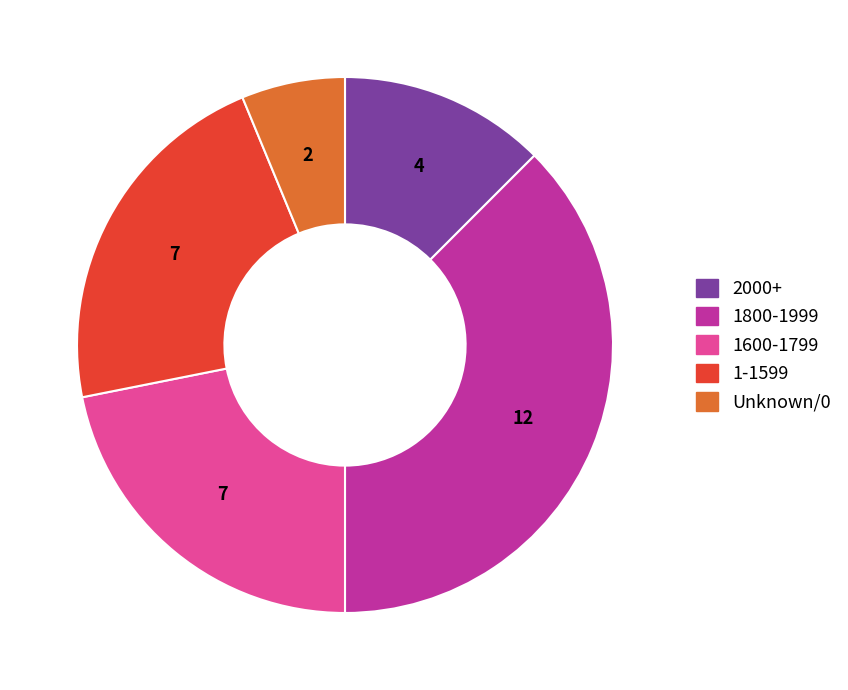

Is there any slice that represents more than half of the pie?

No